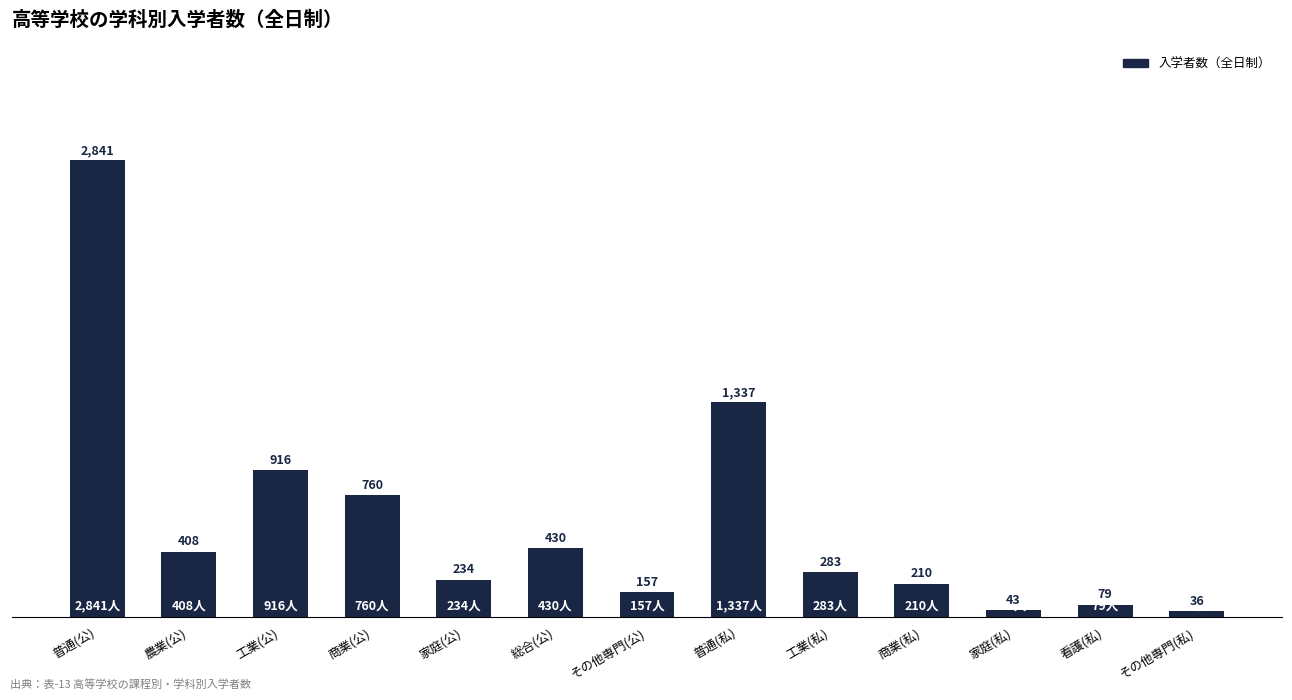

Is it true that the value at 工業(私) is 127?

False